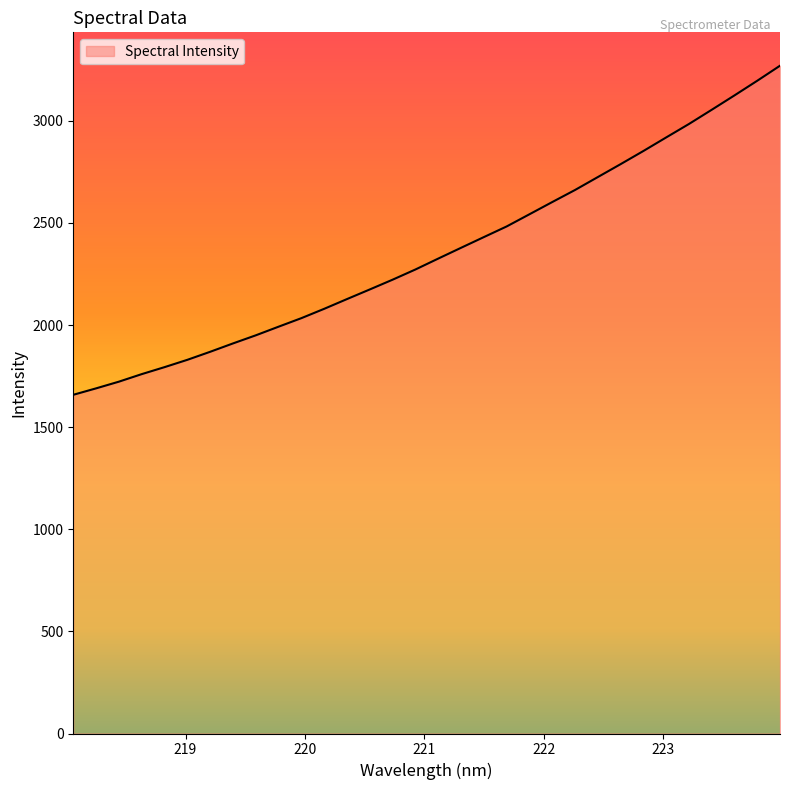

What is the maximum value shown in the chart?

3270.2